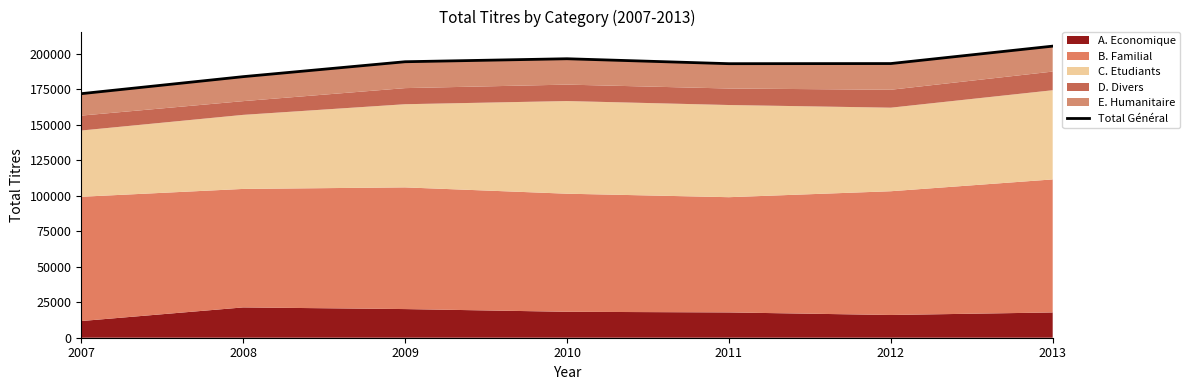

What is the value of the 6th point from the left?

193120